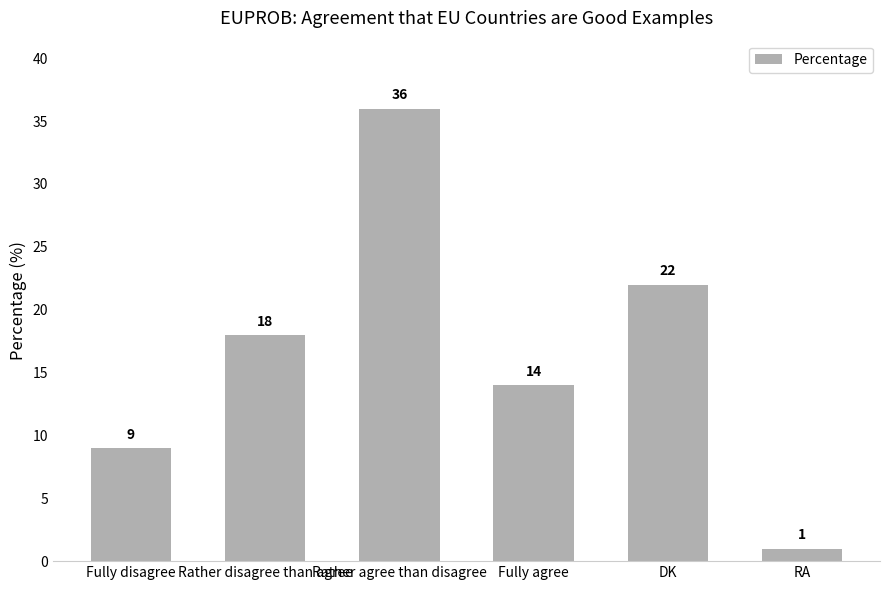

Reading left to right, what are all the values shown in this chart?

9	18	36	14	22	1